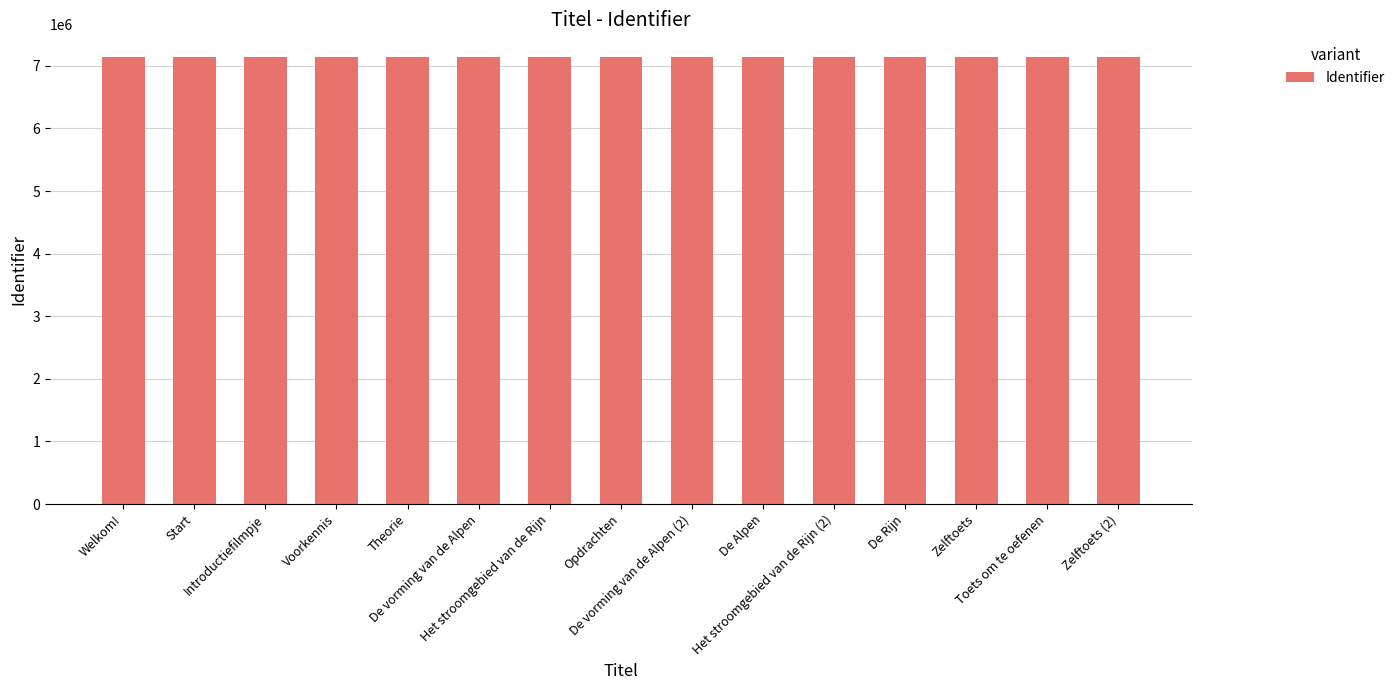

What is the average value?

7141573